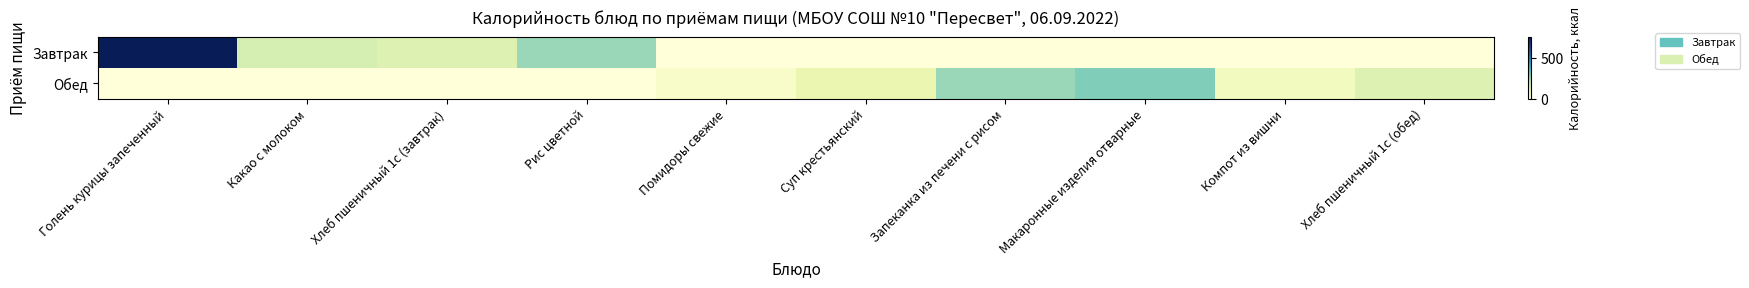

Reading right to left, extract all data points from this chart.

Завтрак: Хлеб пшеничный 1с (обед)=0.0	Компот из вишни=0.0	Макаронные изделия отварные=0.0	Запеканка из печени с рисом=0.0	Суп крестьянский=0.0	Помидоры свежие=0.0	Рис цветной=251.2	Хлеб пшеничный 1с (завтрак)=135.0	Какао с молоком=153.9	Голень курицы запеченный=757.0
Обед: Хлеб пшеничный 1с (обед)=135.0	Компот из вишни=61.0	Макаронные изделия отварные=281.0	Запеканка из печени с рисом=251.2	Суп крестьянский=99.0	Помидоры свежие=39.0	Рис цветной=0.0	Хлеб пшеничный 1с (завтрак)=0.0	Какао с молоком=0.0	Голень курицы запеченный=0.0